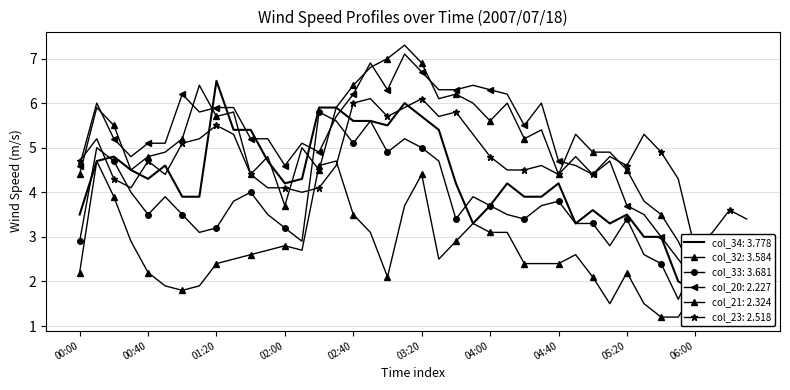

How many data points in col_32 (3.584) are less than 2?

8